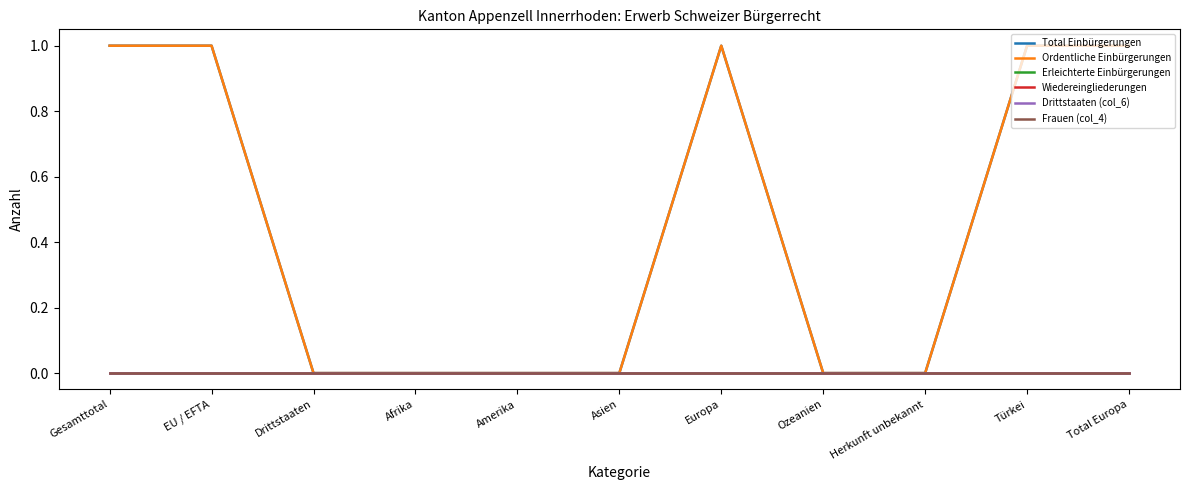

Does the chart display data point markers on the line(s)?

No